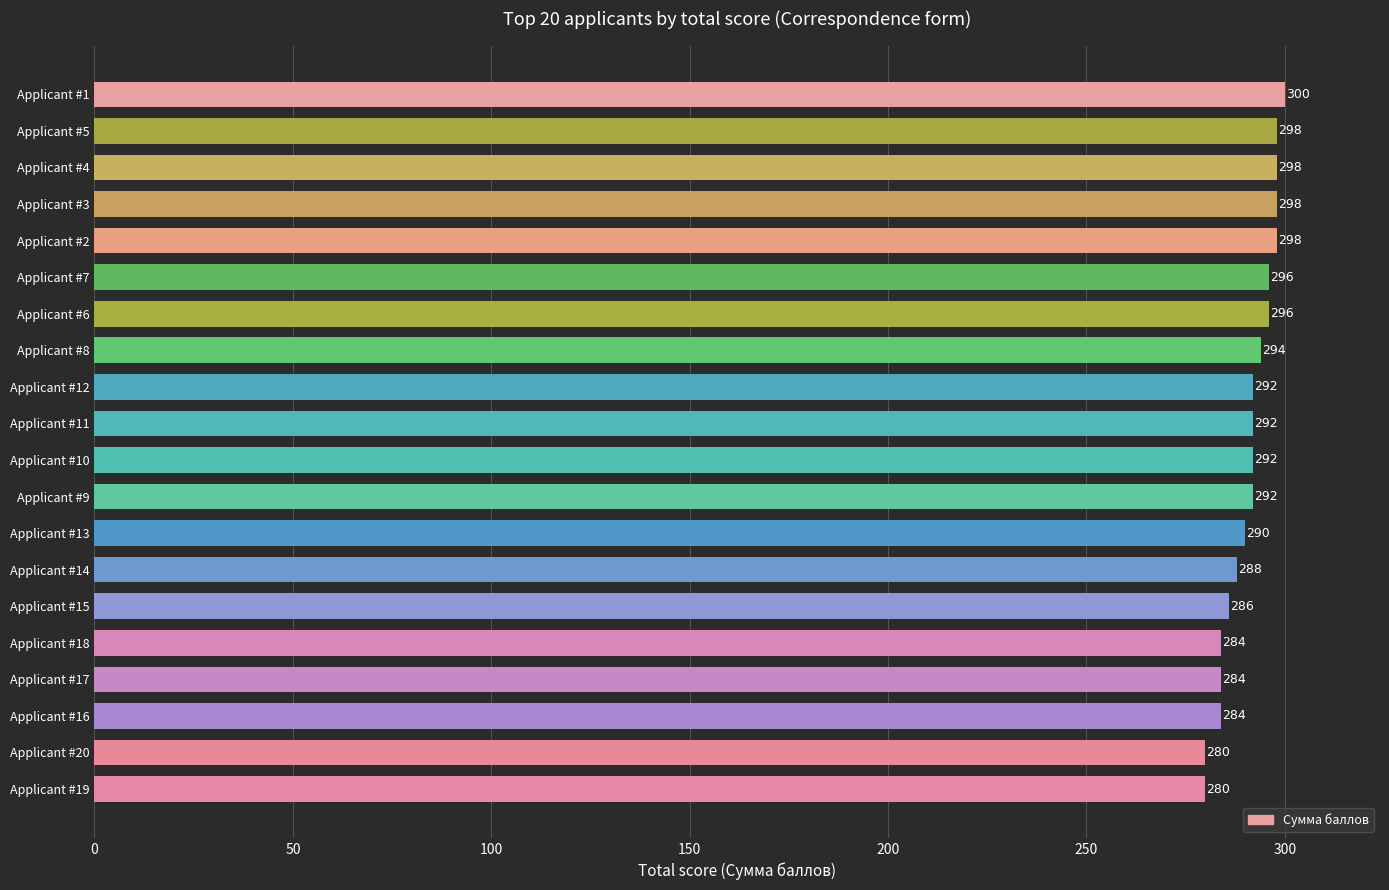

What is the change in value from Applicant #16 to Applicant #15?

+2